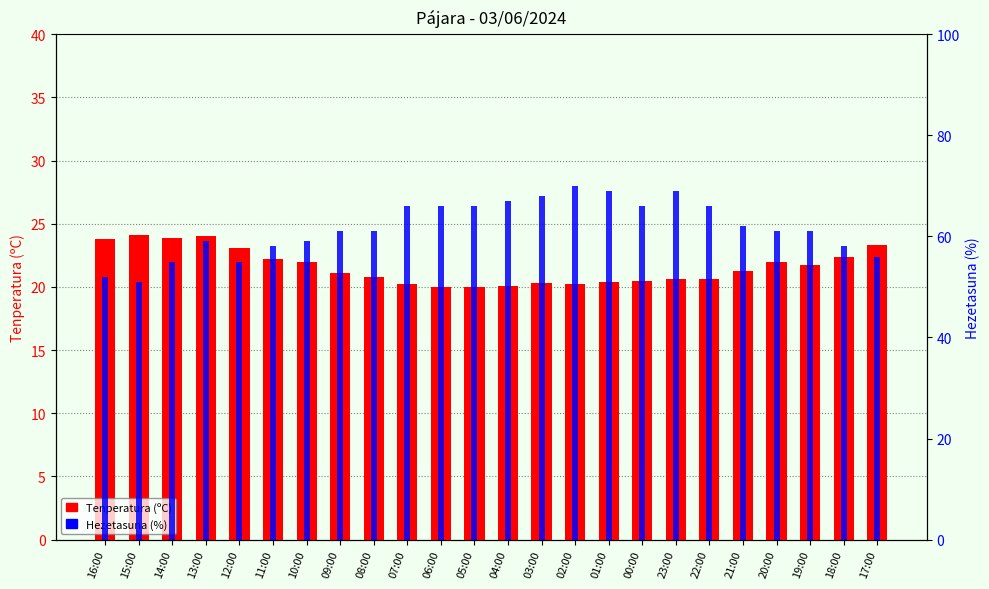

What are all the series names shown in the legend?

Tenperatura (ºC), Hezetasuna (%)